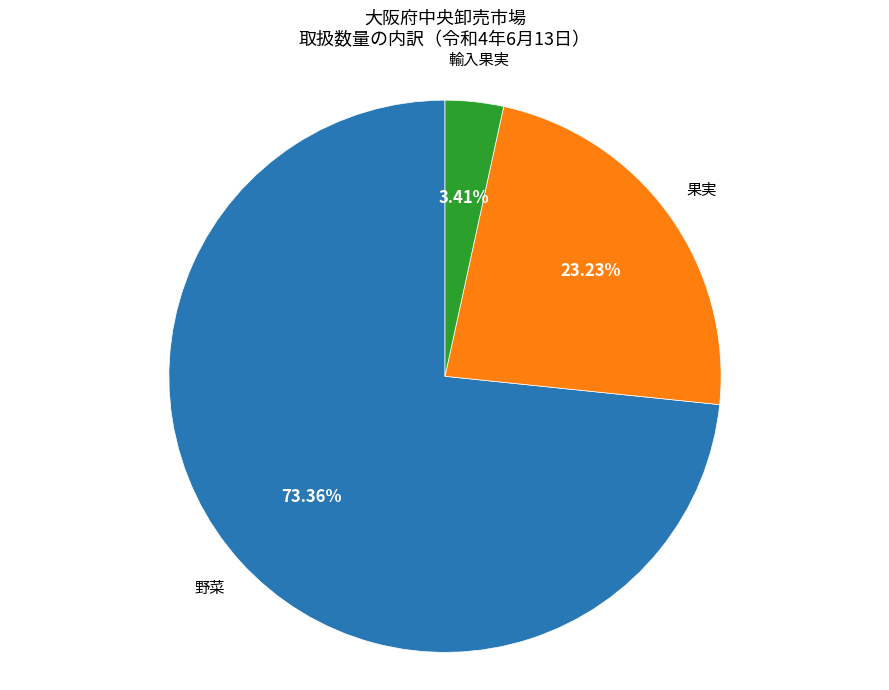

Count the number of slices in the pie.

3